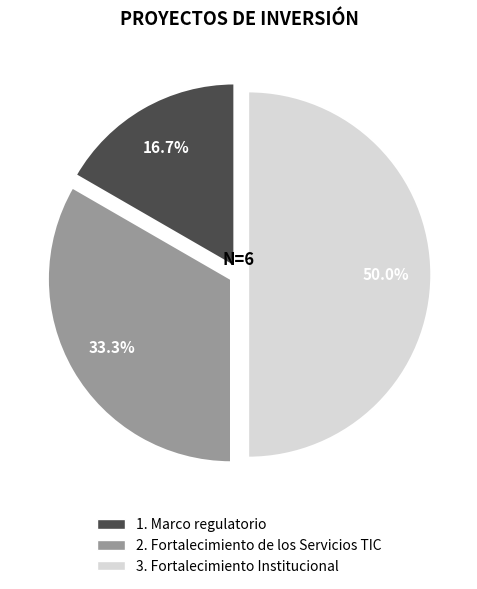

Count the number of slices in the pie.

3